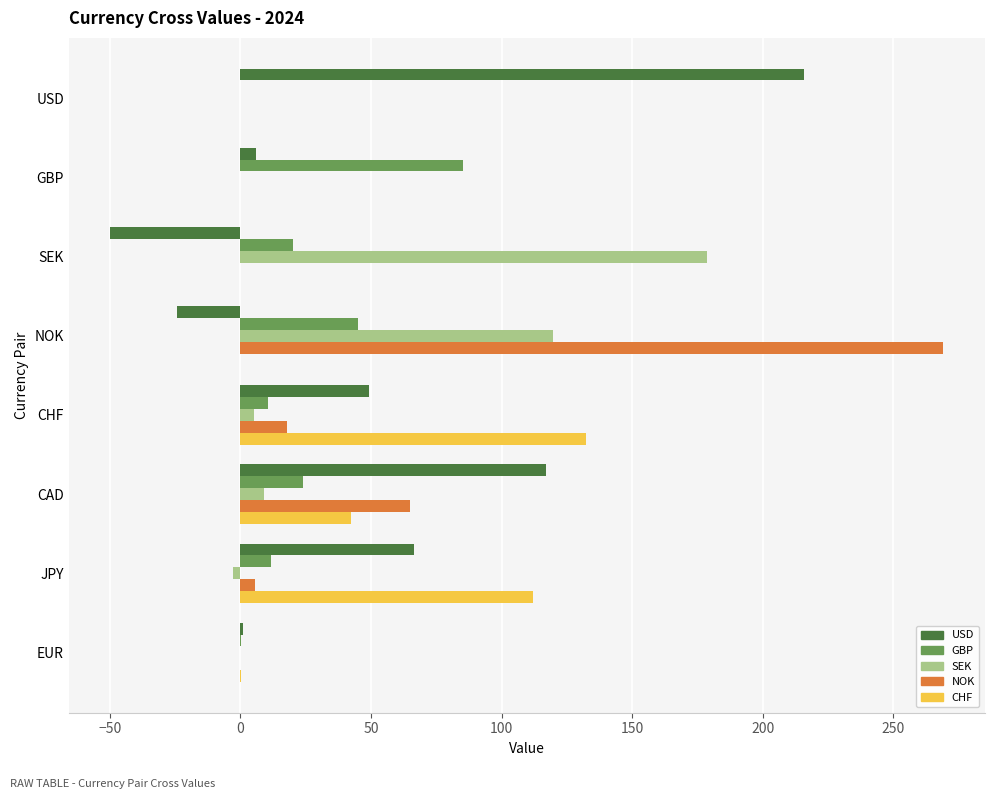

What is the maximum value shown in the chart?

269.1